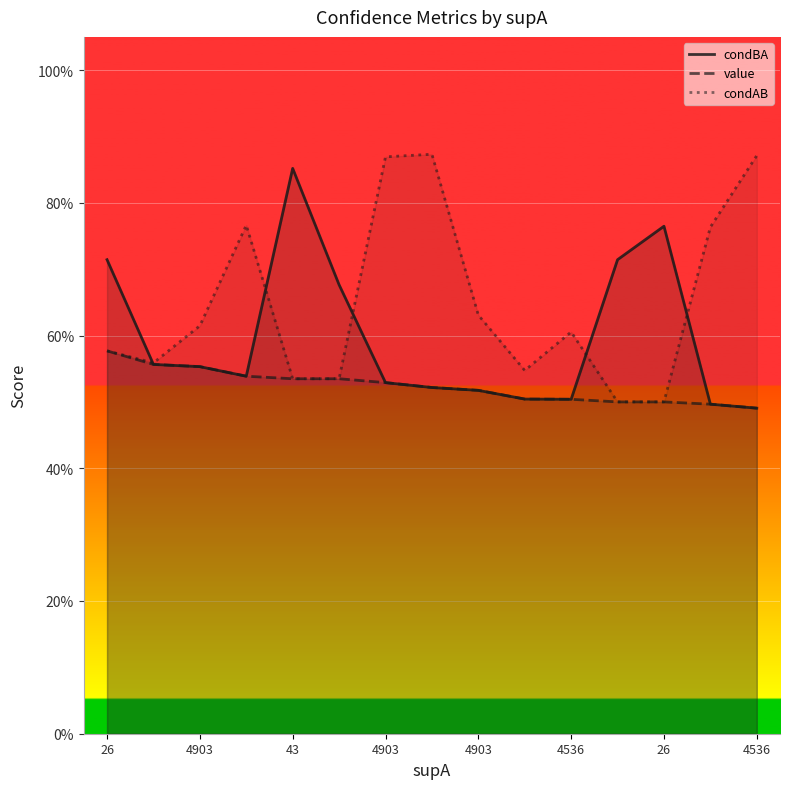

What is the difference between the condBA values at 43 and 4903?

0.3